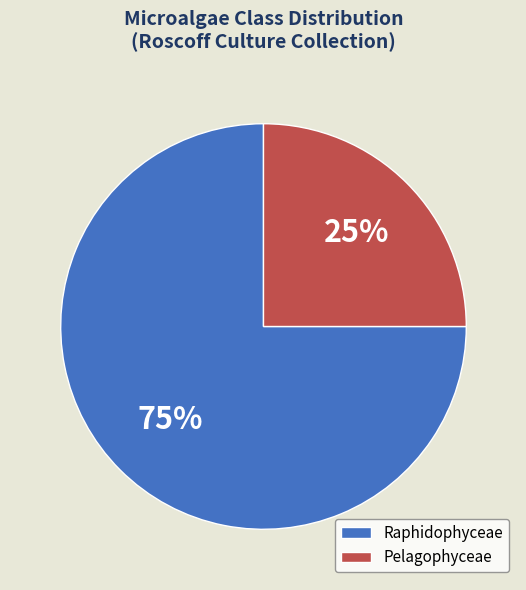

Is there a majority slice in this chart?

Yes